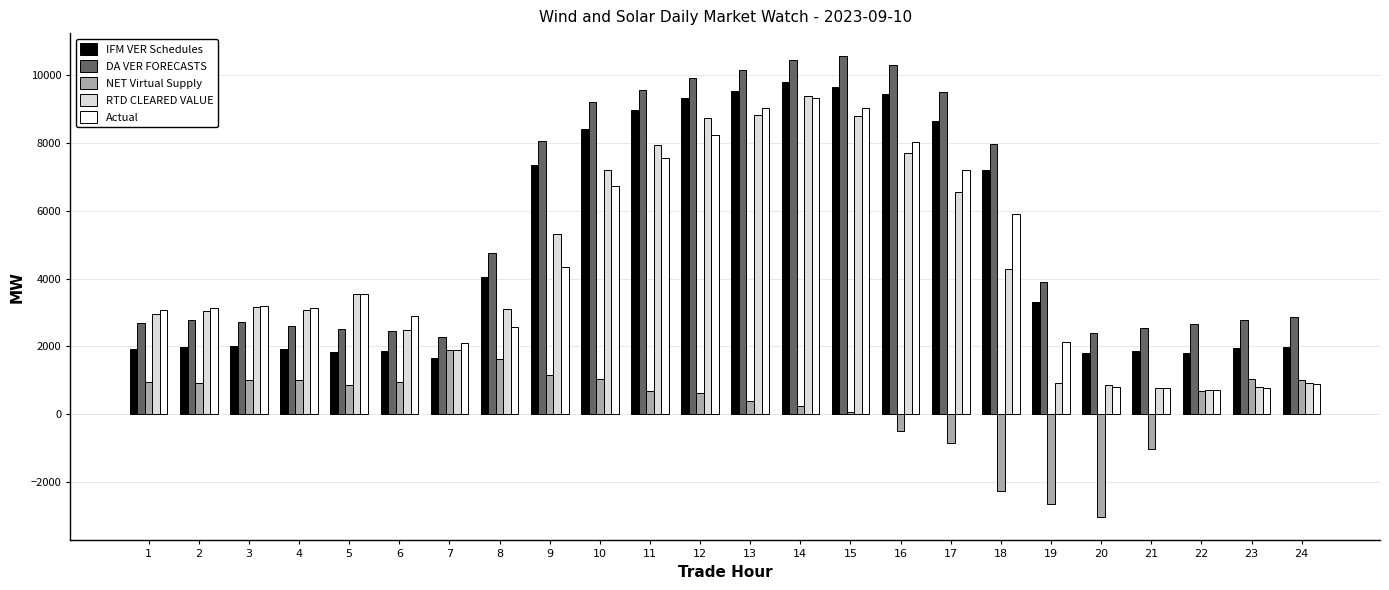

What is the total value across all series at 21?

4932.9